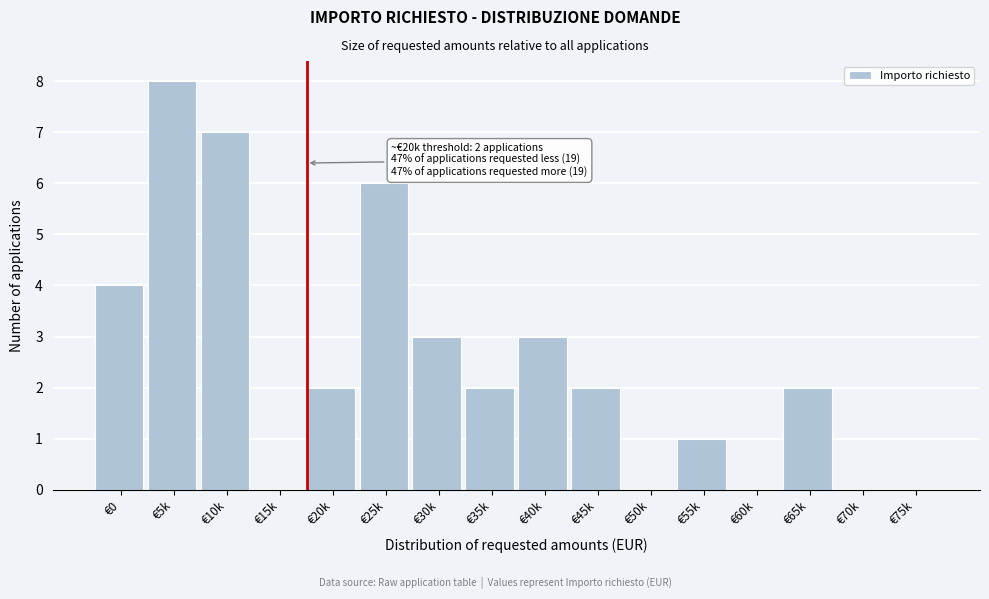

Reading right to left, list all the values displayed in this chart.

€75k=0	€70k=0	€65k=2	€60k=0	€55k=1	€50k=0	€45k=2	€40k=3	€35k=2	€30k=3	€25k=6	€20k=2	€15k=0	€10k=7	€5k=8	€0=4